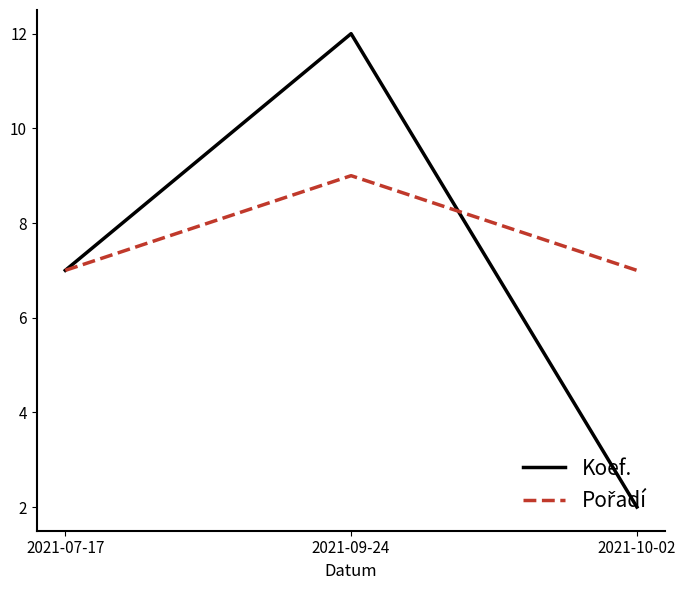

The Koef. series shows 3 at 2021-10-02. True or false?

False